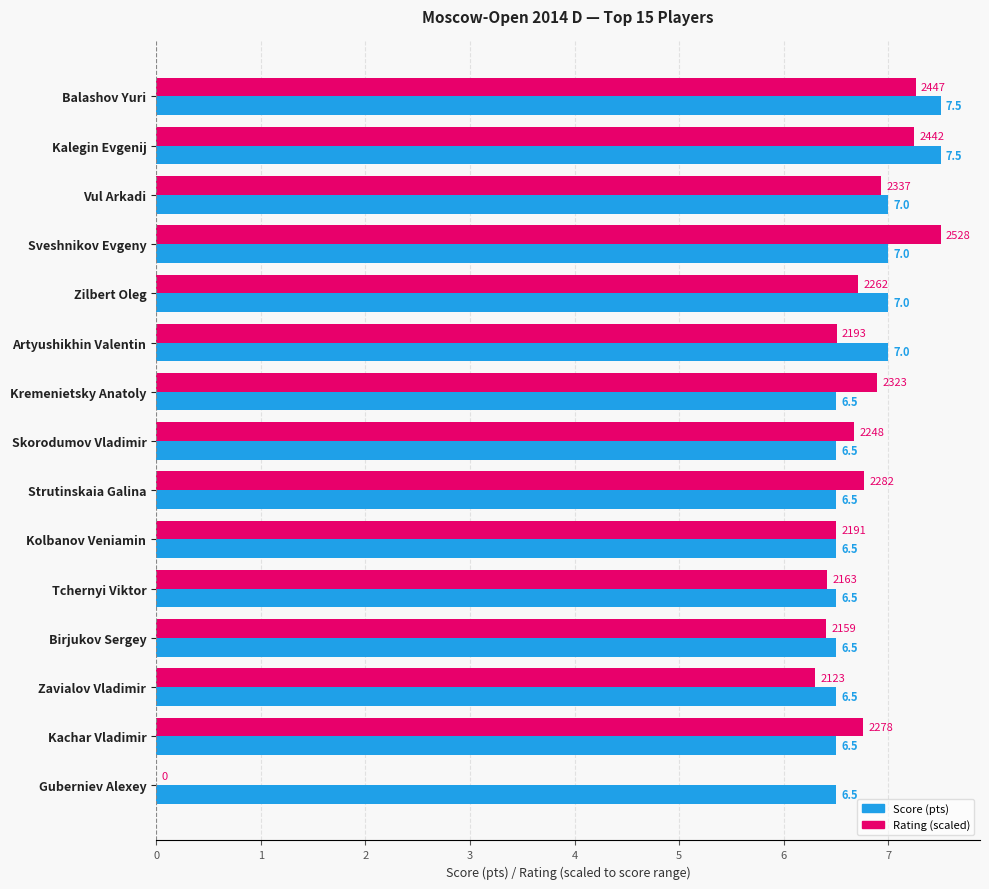

How many Score (pts) values are between 6 and 7?

13